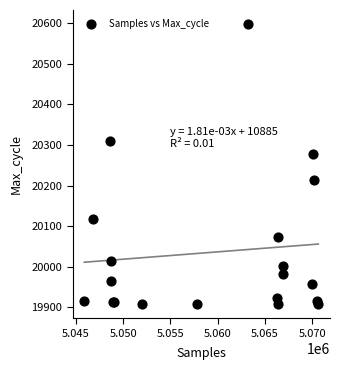

What Y value in the scatter plot is closest to 20253?

20279